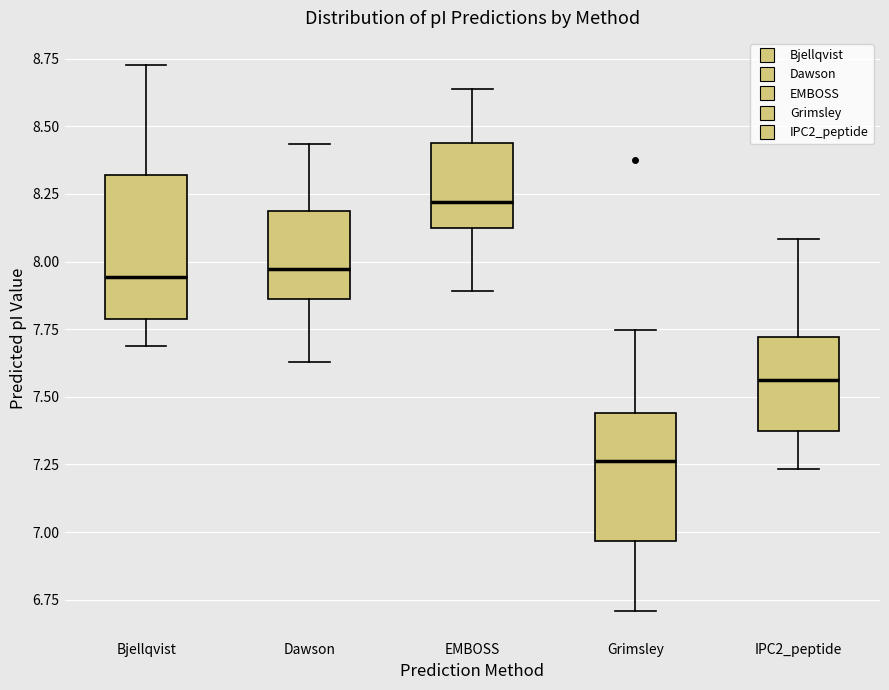

Reading left to right, transcribe this box plot: for each box, give where its median line is, the range the box spans, and where its two whiskers end, as read against the y-axis. The values are not printed on the chart, so give them approximately, as read against the axis.

Bjellqvist: median 7.95, box 7.80 to 8.30, whiskers 7.70 to 8.75
Dawson: median 7.95, box 7.85 to 8.20, whiskers 7.65 to 8.45
EMBOSS: median 8.20, box 8.10 to 8.45, whiskers 7.90 to 8.65
Grimsley: median 7.25, box 6.95 to 7.45, whiskers 6.70 to 7.75
IPC2_peptide: median 7.55, box 7.35 to 7.70, whiskers 7.25 to 8.10